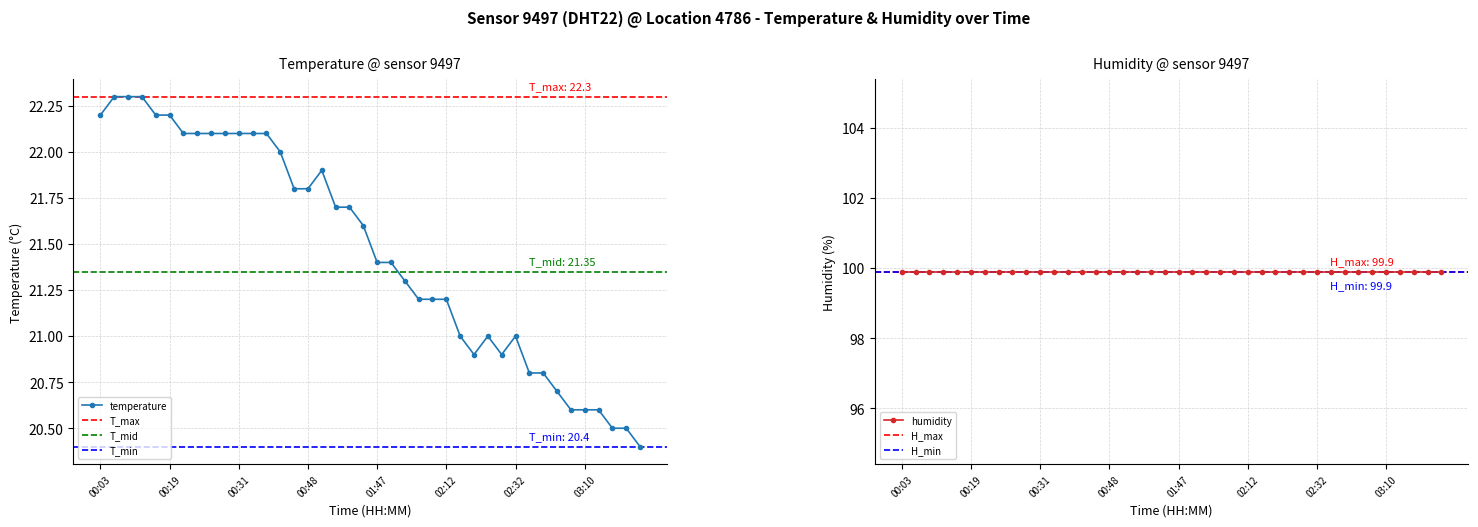

Does the chart have visible grid lines?

Yes